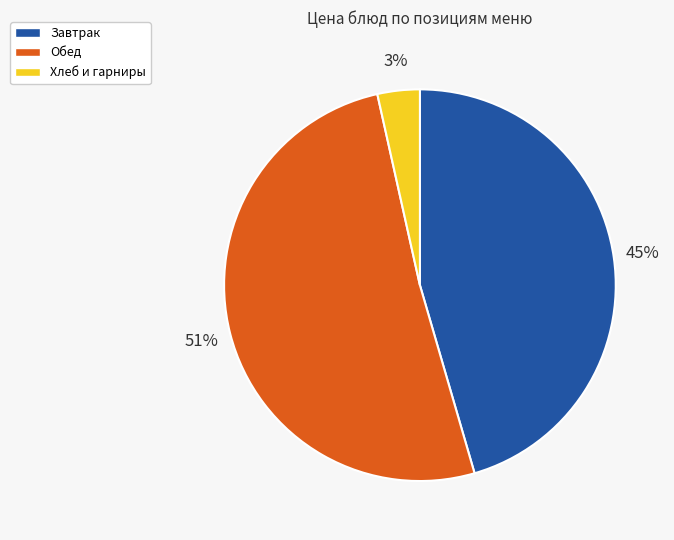

How many slices are in this pie chart?

3